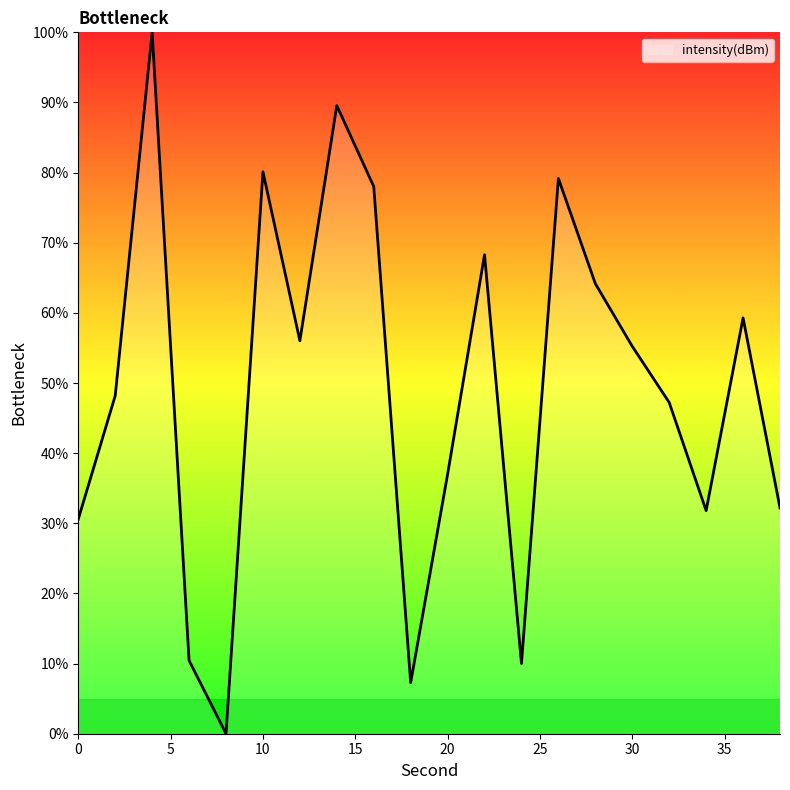

Does the chart have visible grid lines?

No